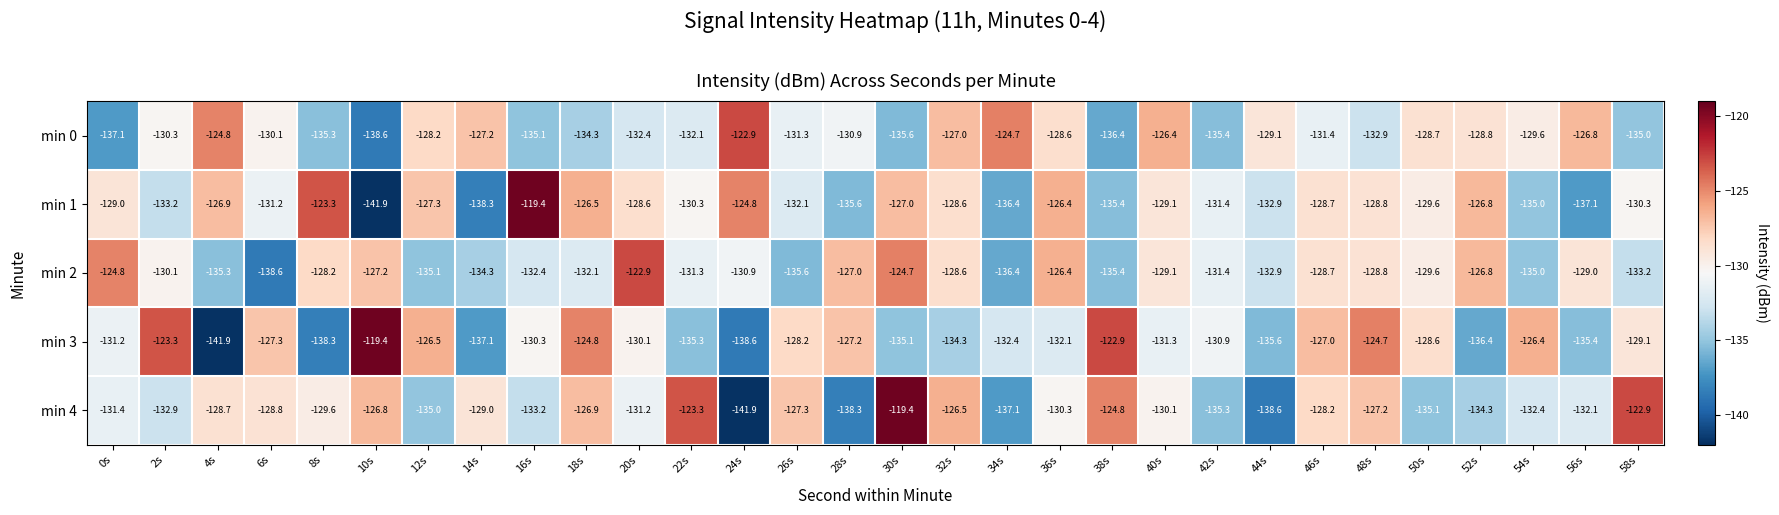

At which category is the sum across all series the highest?

30s